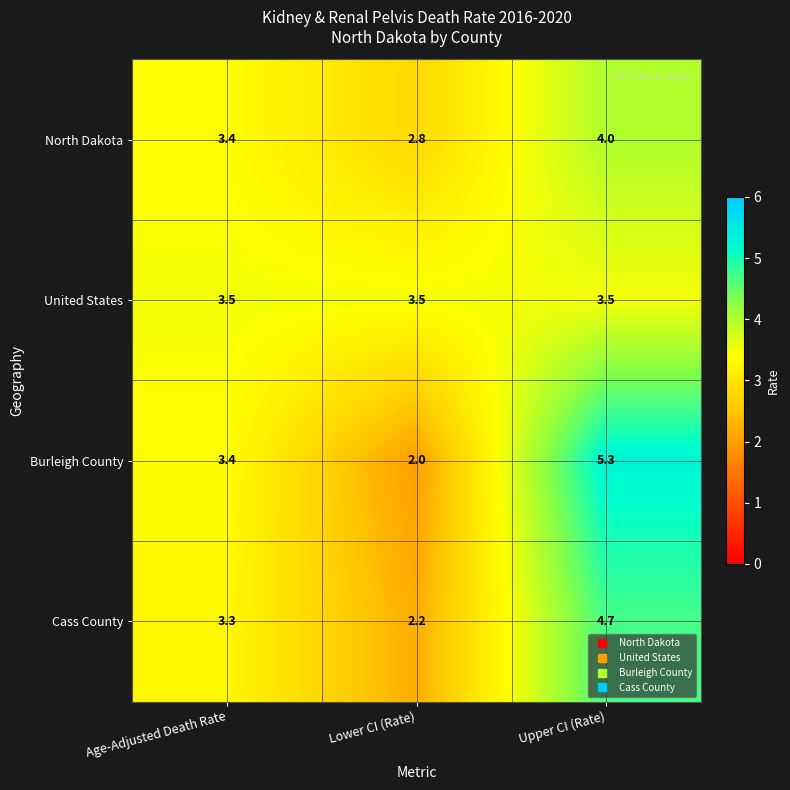

How many categories are shown in the chart?

3